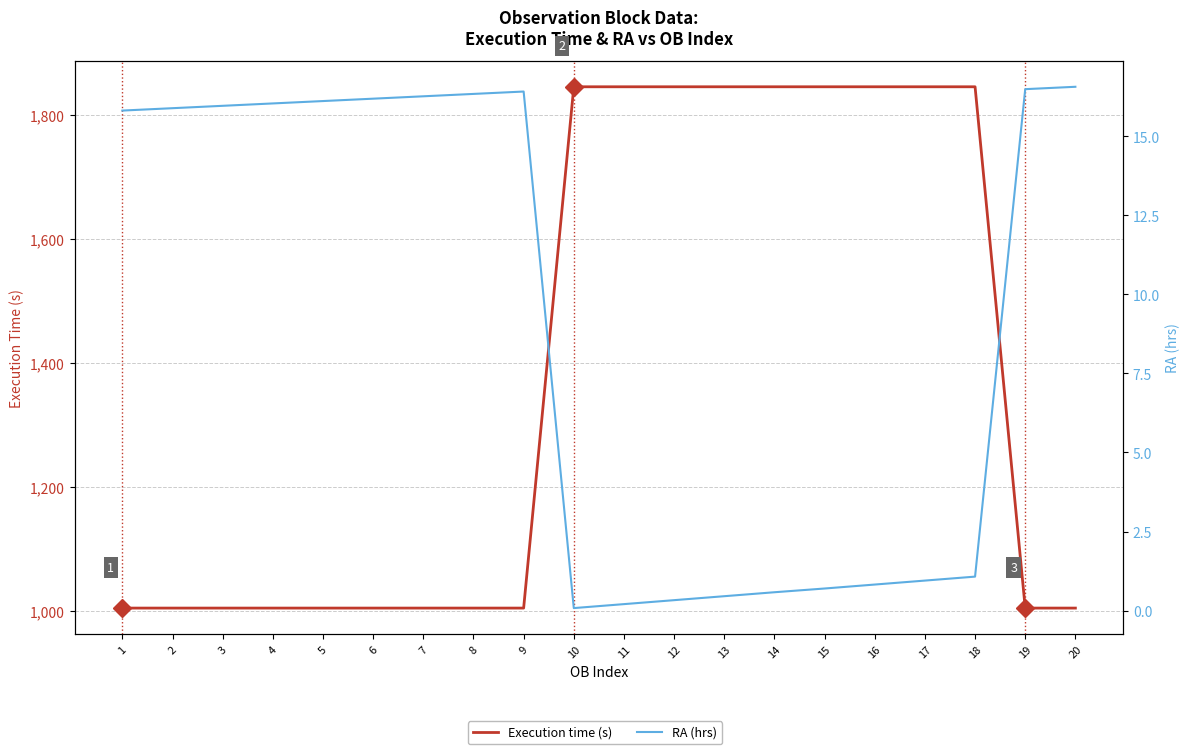

What is the value of the Execution time (s) point at the 1st from the left?

1005.0